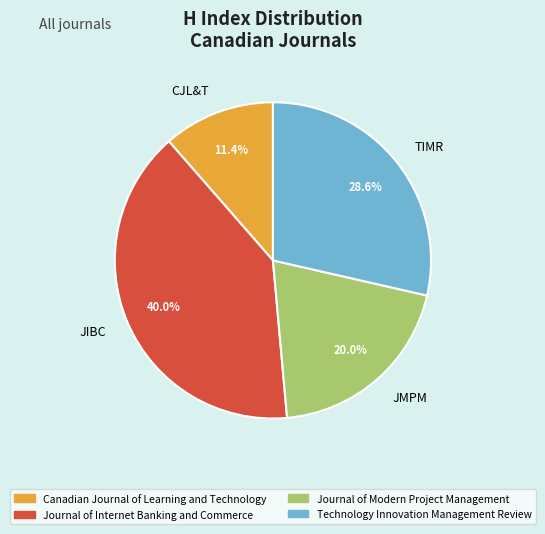

What is the ratio of the value at CJL&T to the value at JIBC?

0.3